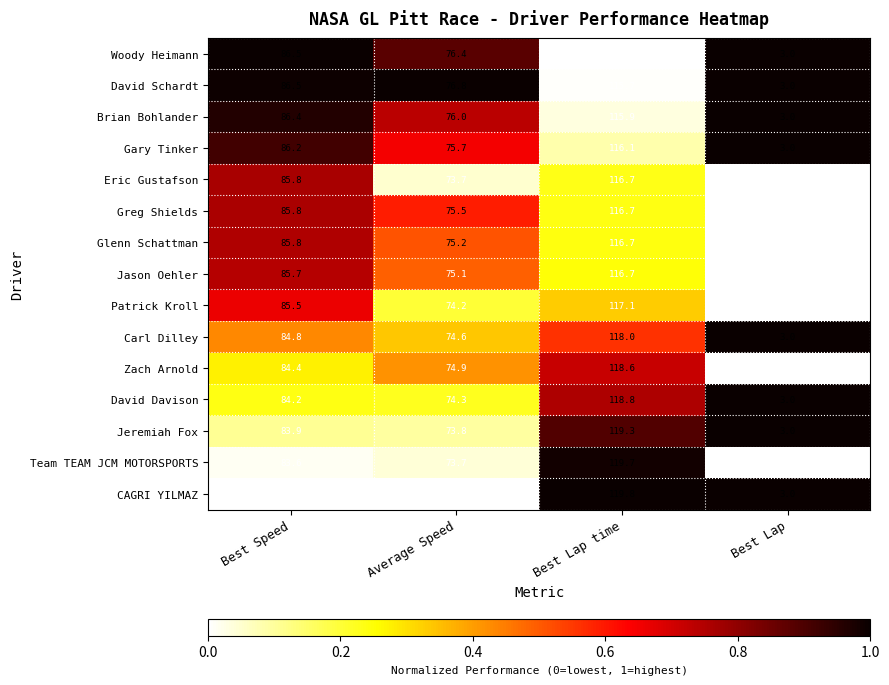

Between Average Speed and Best Lap time, which series saw the biggest shift?

CAGRI YILMAZ